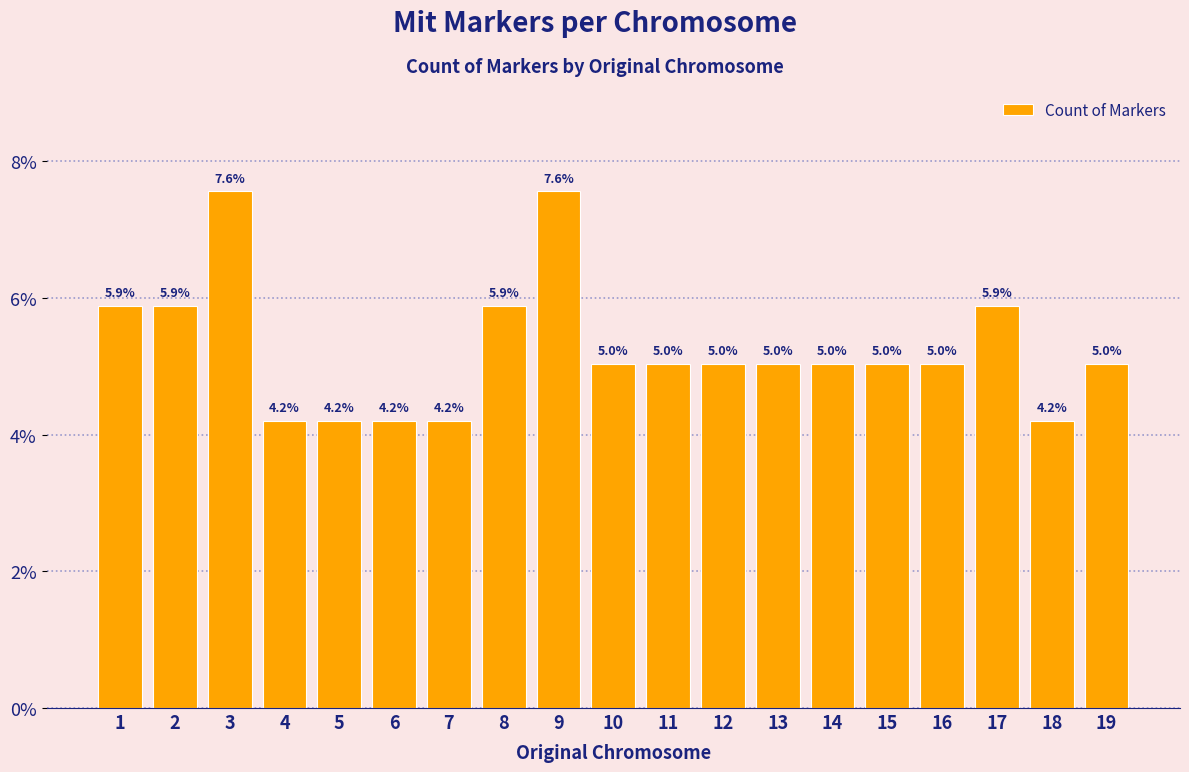

Are the bars grouped side by side (vs. stacked)?

No